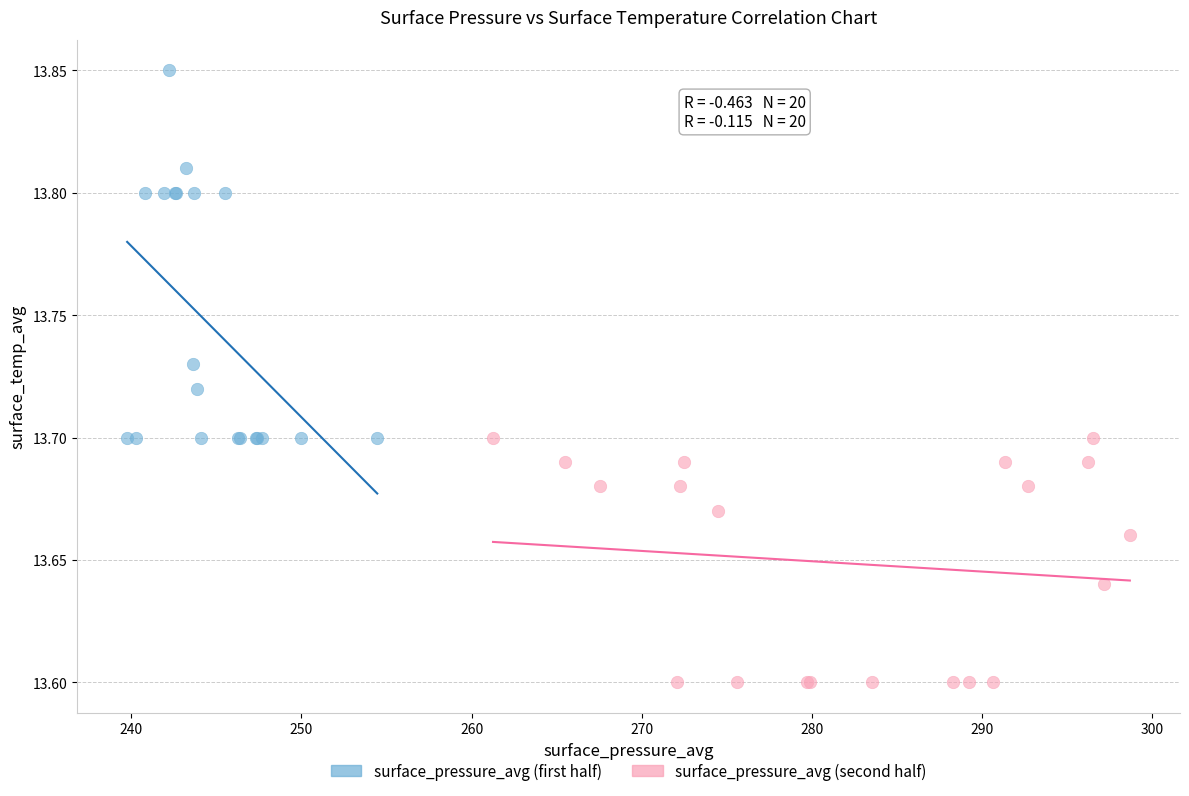

Which series reaches the maximum Y coordinate?

surface_pressure_avg (first half)